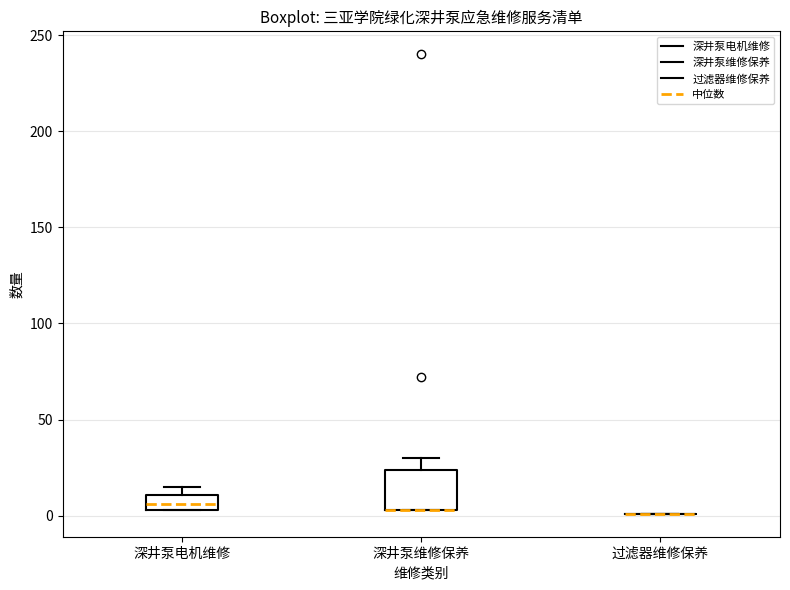

Reading left to right, read every box against the y-axis: the position of its median line, the range the box covers, and the ends of its whiskers. The values are not printed on the chart, so give them approximately, as read against the axis.

深井泵电机维修: median 5 (inside the box), box 5 to 10, whiskers 5 to 15
深井泵维修保养: median 5 (drawn on the box's lower edge), box 5 to 25, whiskers 5 to 30
过滤器维修保养: box collapsed to a line at 0, whiskers 0 to 0